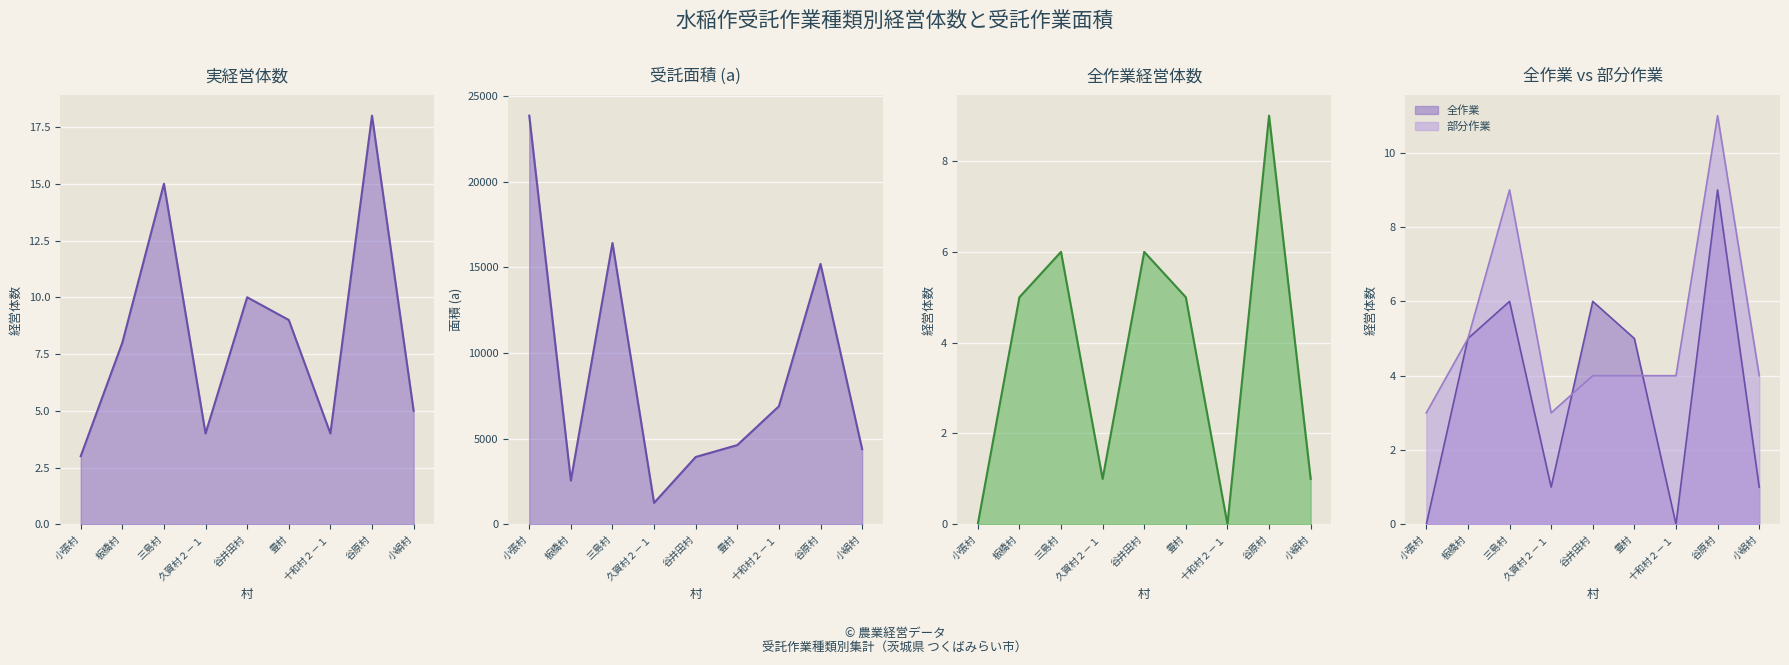

How many categories are shown in the chart?

9